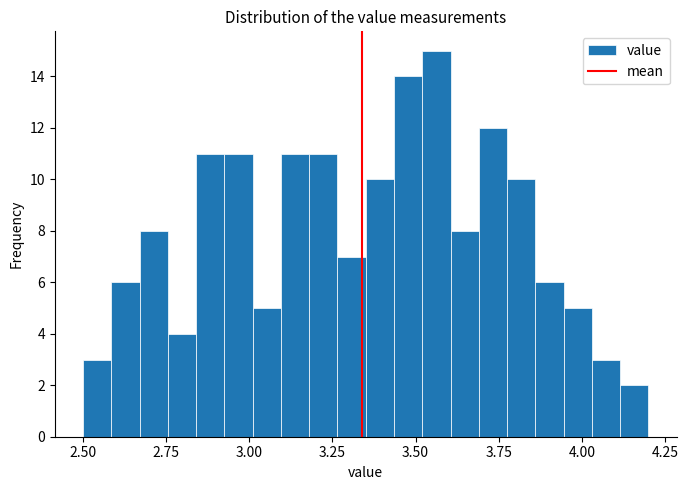

Read against the x-axis, roughly where is the centre of the tallest bar?

3.55